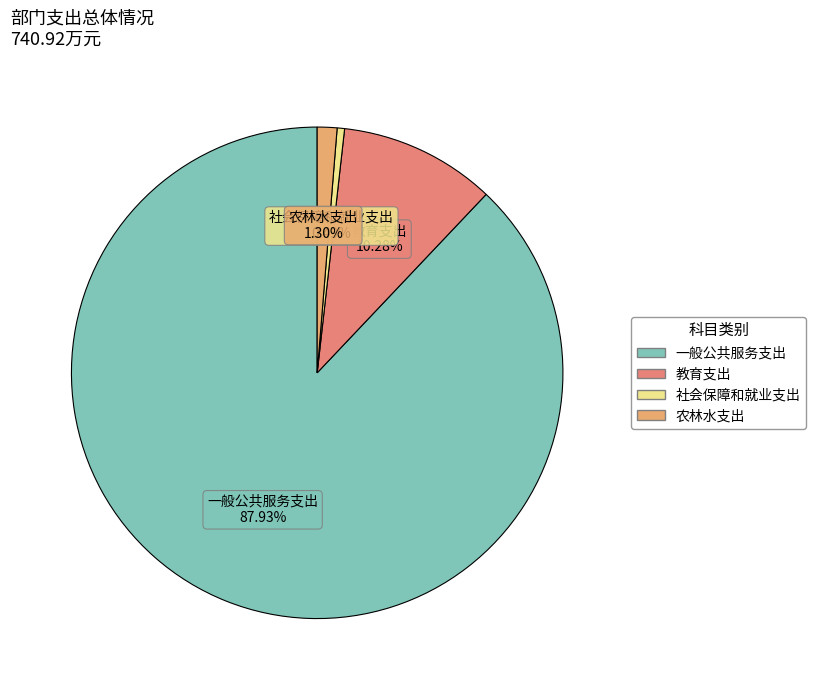

To the nearest percent, what is the difference between the 农林水支出 and 教育支出 slice percentages?

9%